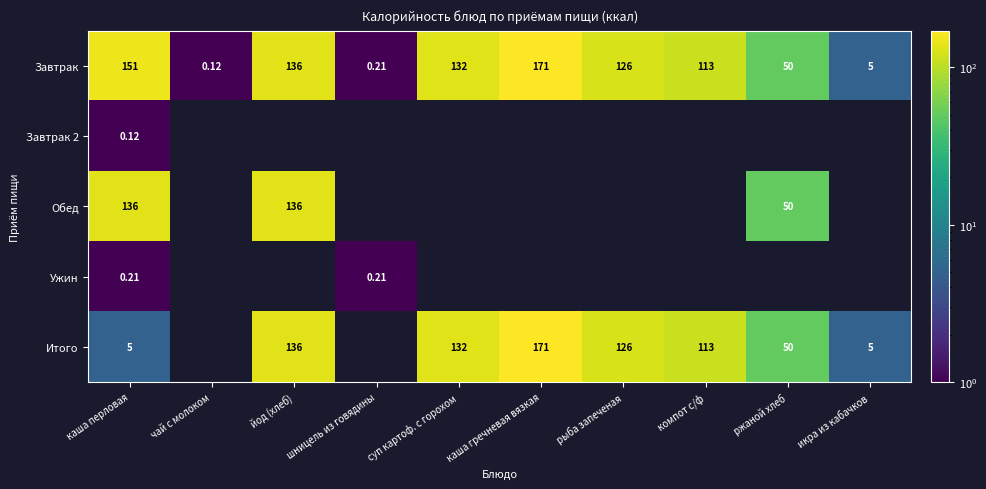

At каша перловая, list the series in order from largest to smallest.

Завтрак, Обед, Итого, Ужин, Завтрак 2